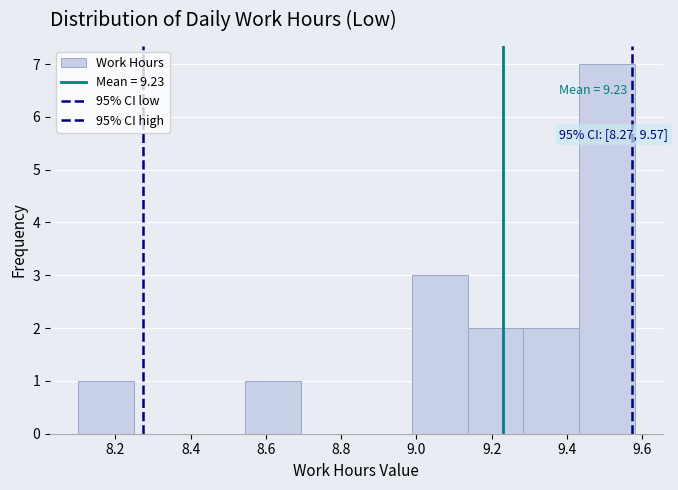

Which range on the x-axis has the tallest bar?

9.432 to 9.580